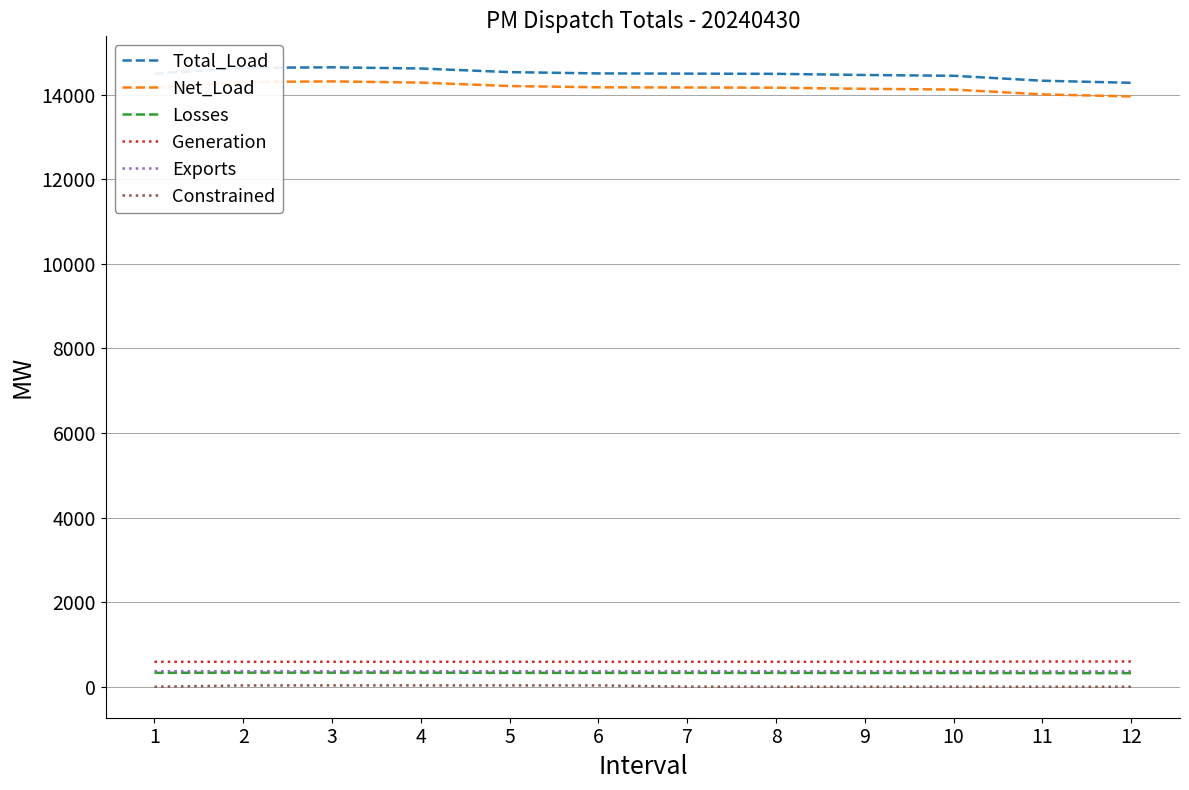

Is the value of Generation at 8 greater than the value of Net_Load at 6?

No